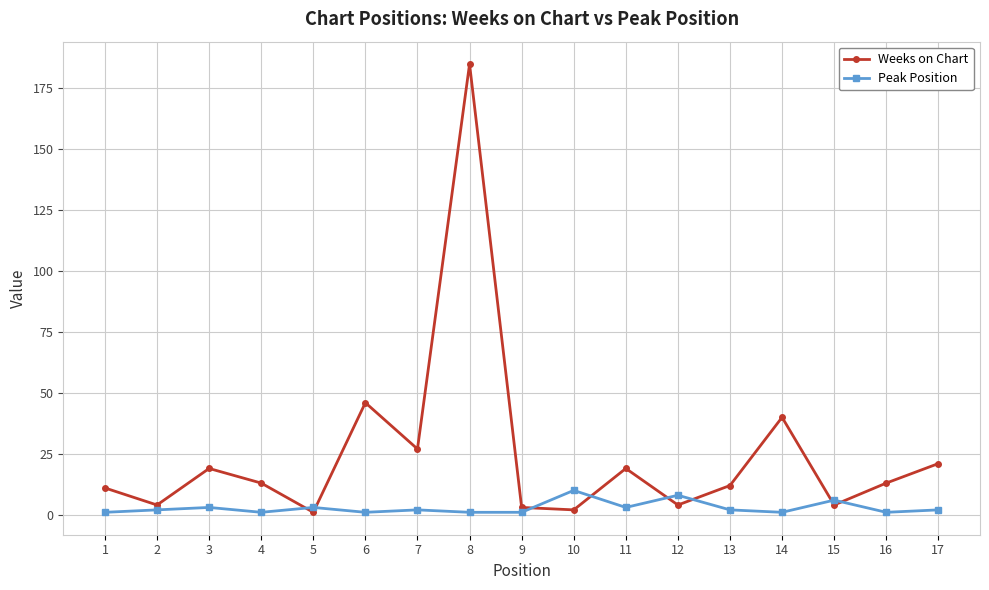

Reading right to left, what are all the values shown in this chart?

Weeks on Chart: 17=21	16=13	15=4	14=40	13=12	12=4	11=19	10=2	9=3	8=185	7=27	6=46	5=1	4=13	3=19	2=4	1=11
Peak Position: 17=2	16=1	15=6	14=1	13=2	12=8	11=3	10=10	9=1	8=1	7=2	6=1	5=3	4=1	3=3	2=2	1=1